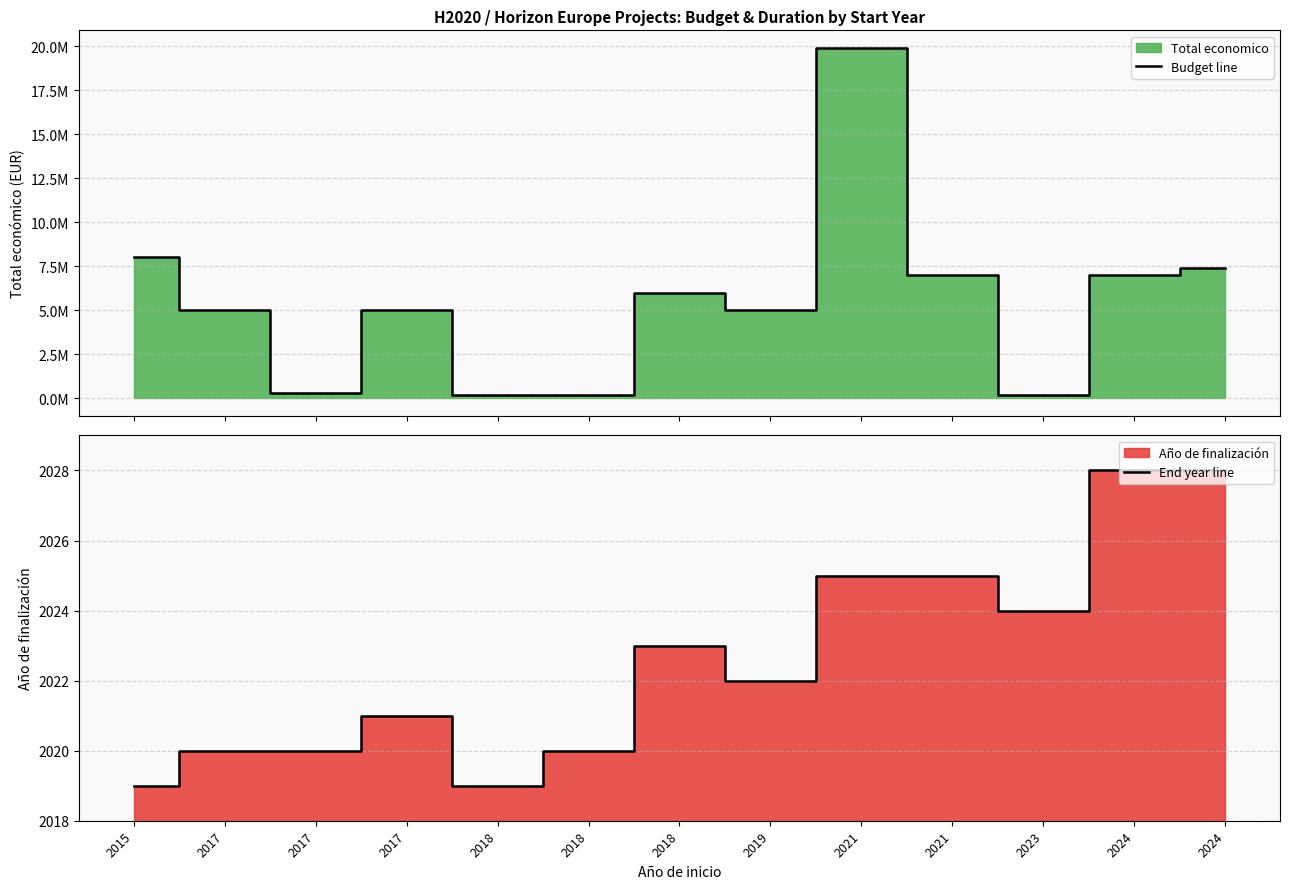

At which category does End year line reach its first local peak?

2017